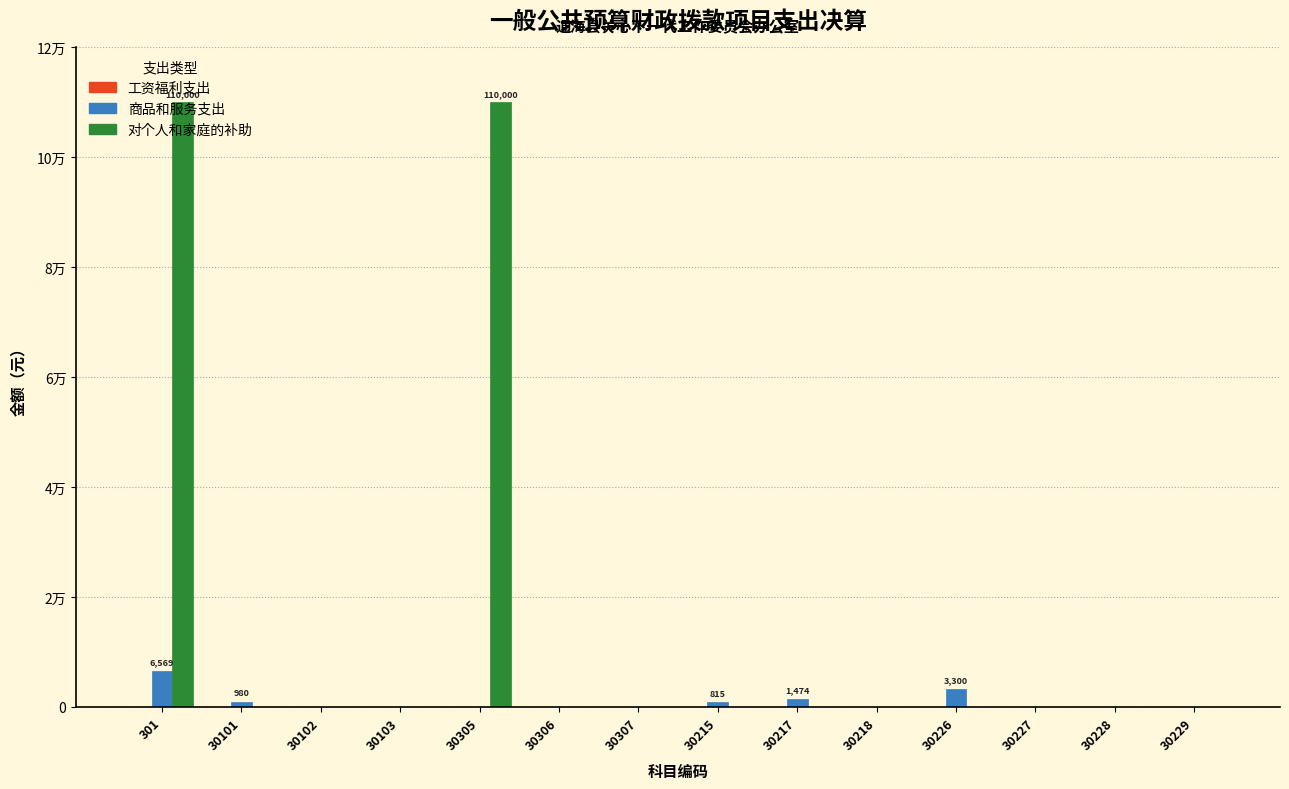

Are the bars grouped side by side (vs. stacked)?

Yes